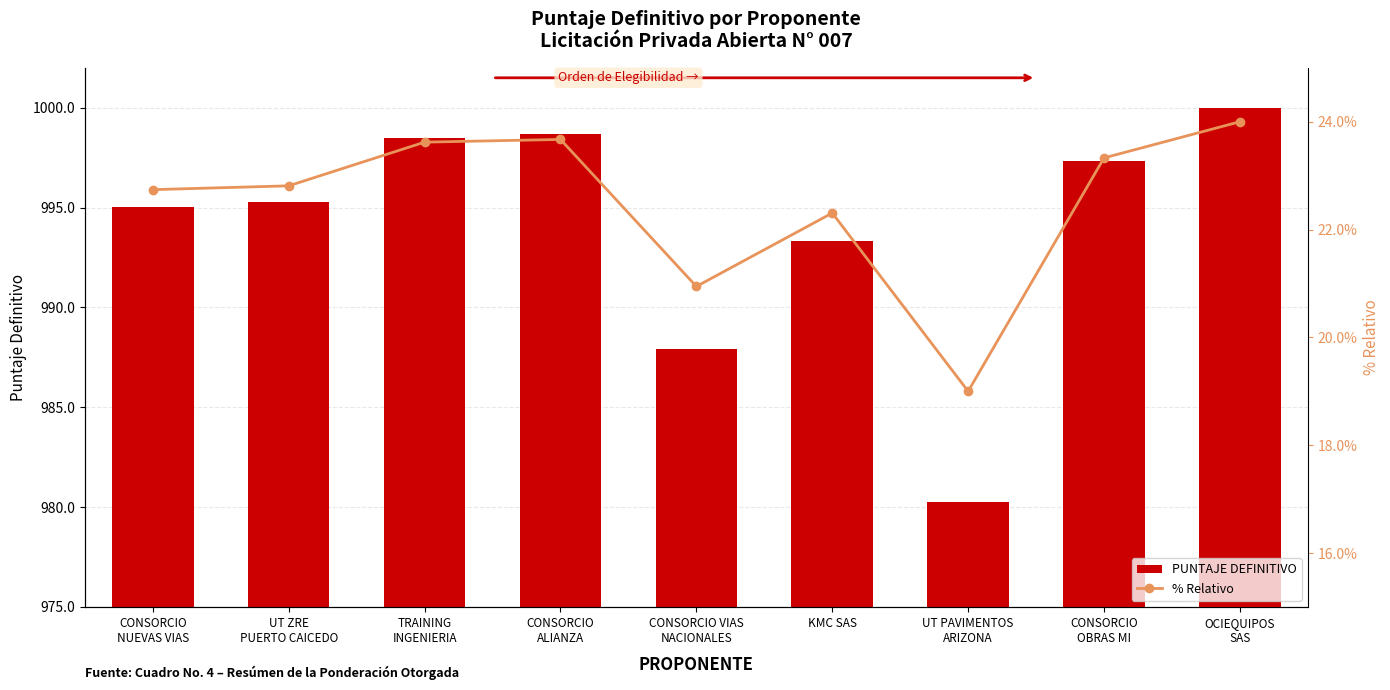

Reading left to right, extract all data points from this chart.

PUNTAJE DEFINITIVO: 995.0	995.3	998.5	998.7	987.9	993.3	980.3	997.3	1000.0
% Relativo: 22.7	22.8	23.6	23.7	20.9	22.3	19.0	23.3	24.0